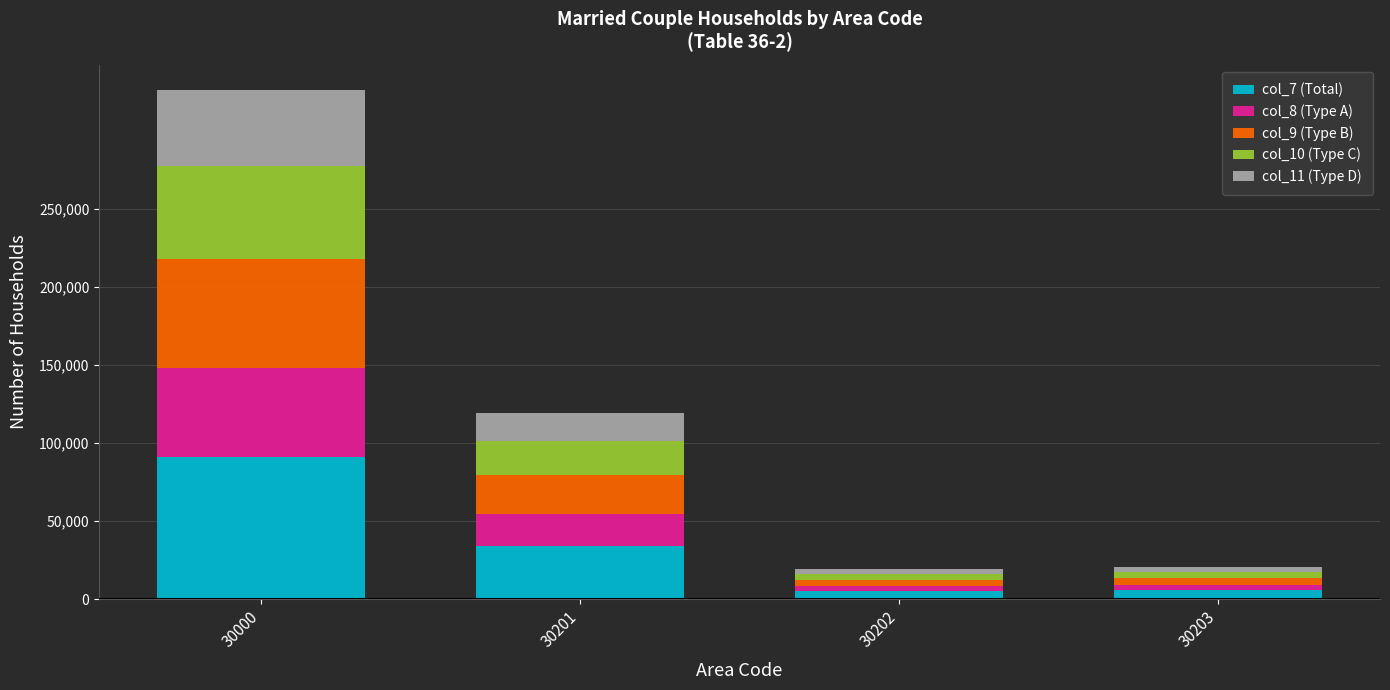

What is the total value across all series at 30201?

119116